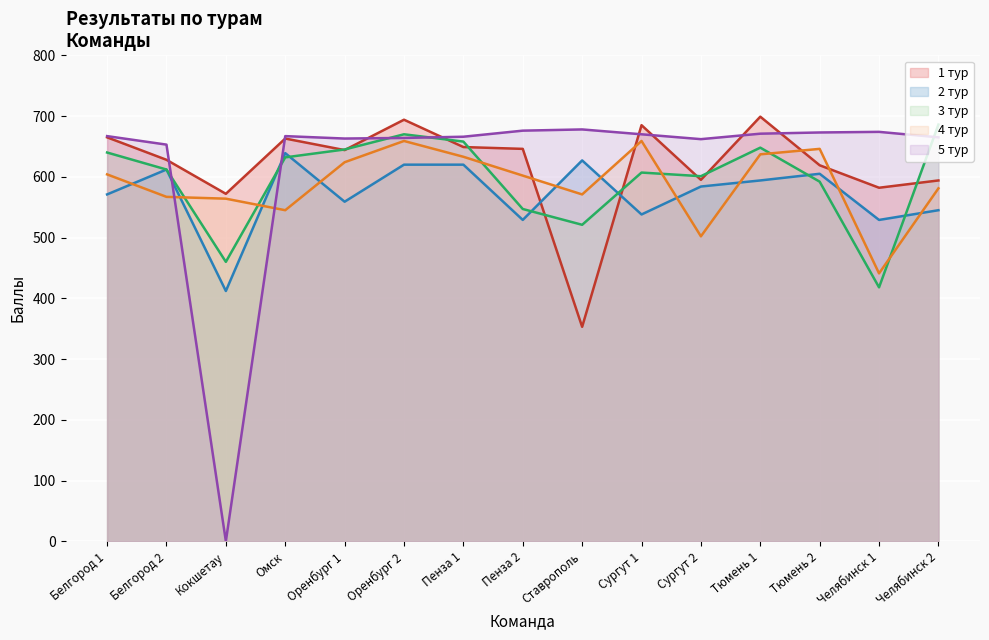

What is the lowest value of the 2 тур series?

412